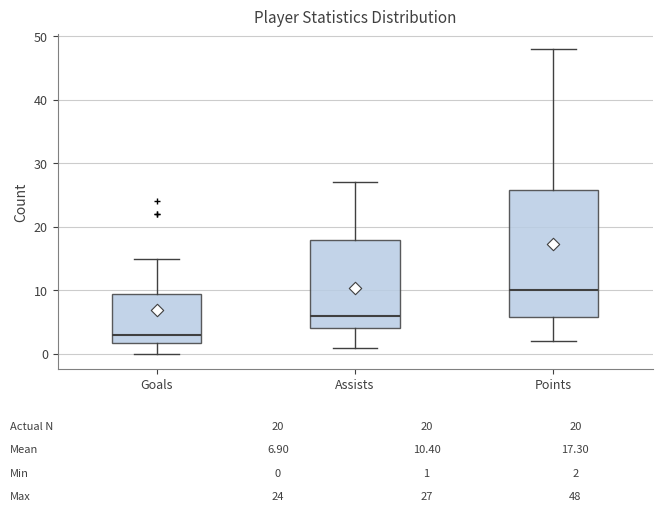

Which box is the tallest, from its lower edge to its upper edge?

Points